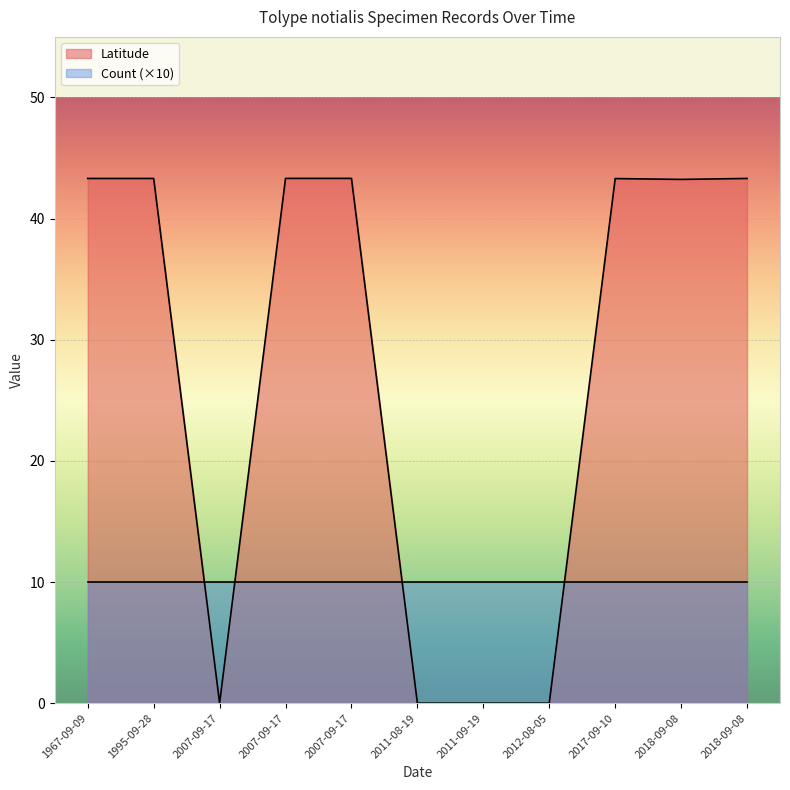

True or false: the data has more than 1 interior local peaks.

False